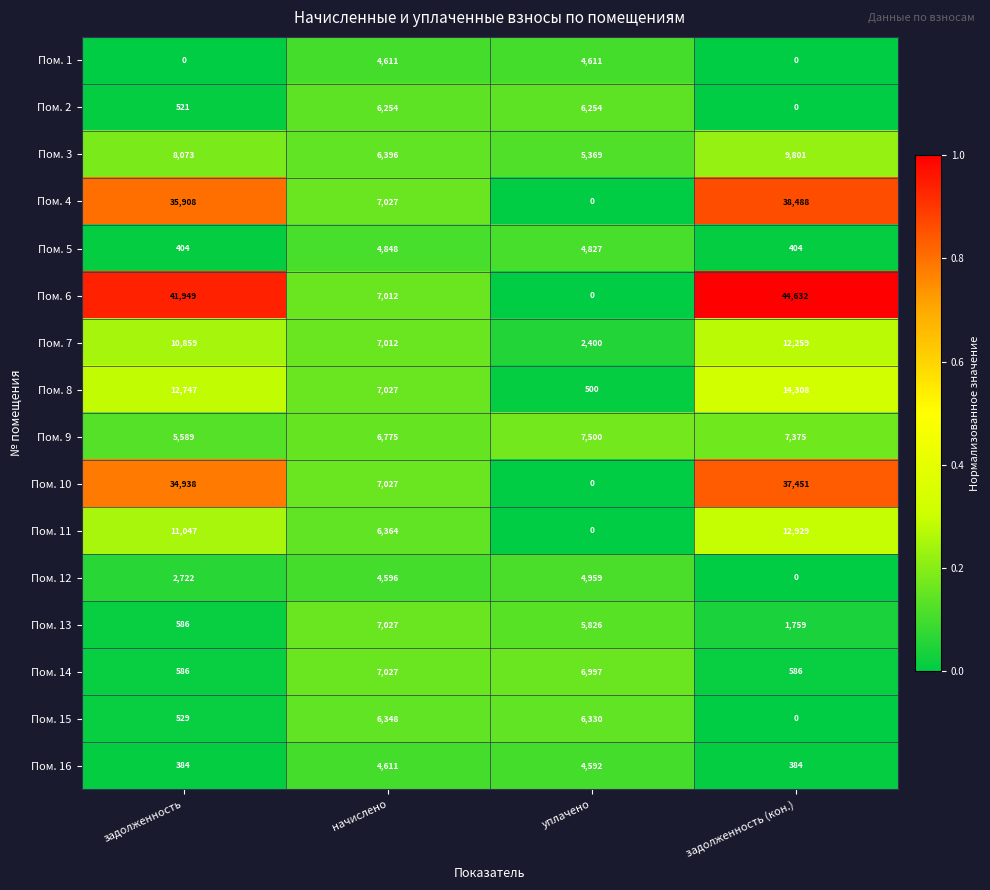

At which label does Пом. 15 first exceed 6330?

начислено